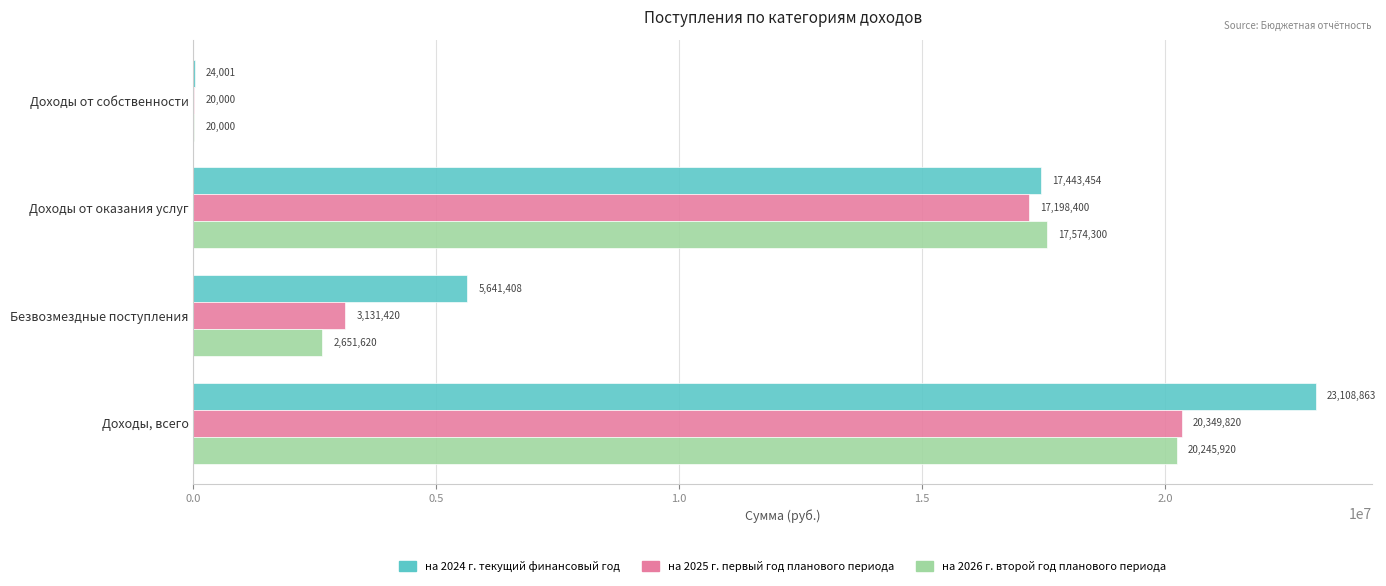

True or false: на 2026 г. второй год планового периода has a value of 20000.0 at Доходы от собственности.

True